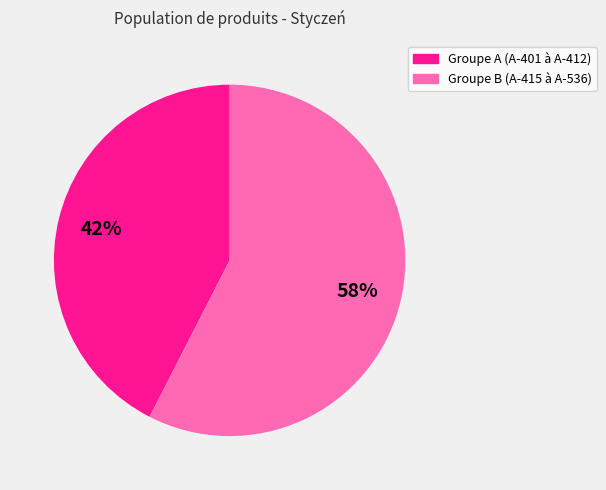

Between Groupe A (A-401 à A-412) and Groupe B (A-415 à A-536), which is larger?

Groupe B (A-415 à A-536)